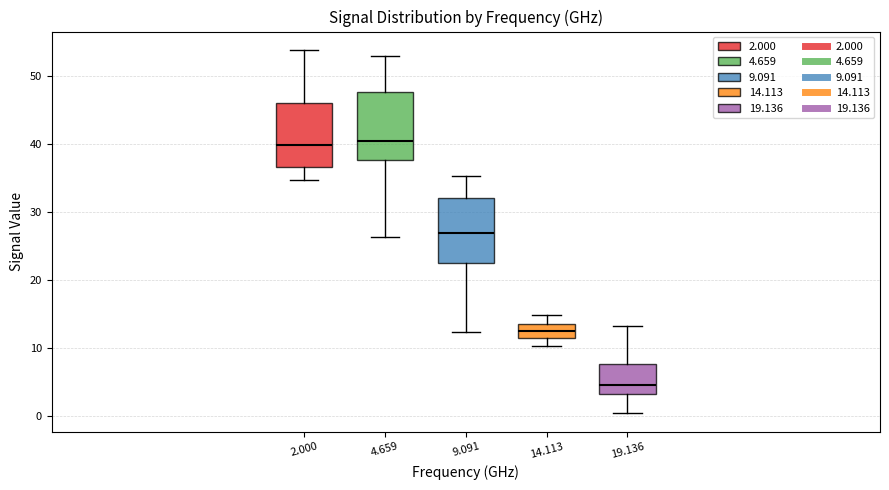

Where is the upper edge of the box at x = 4.659 on the y-axis? The values are not printed on the chart, so give them approximately, as read against the axis.

48